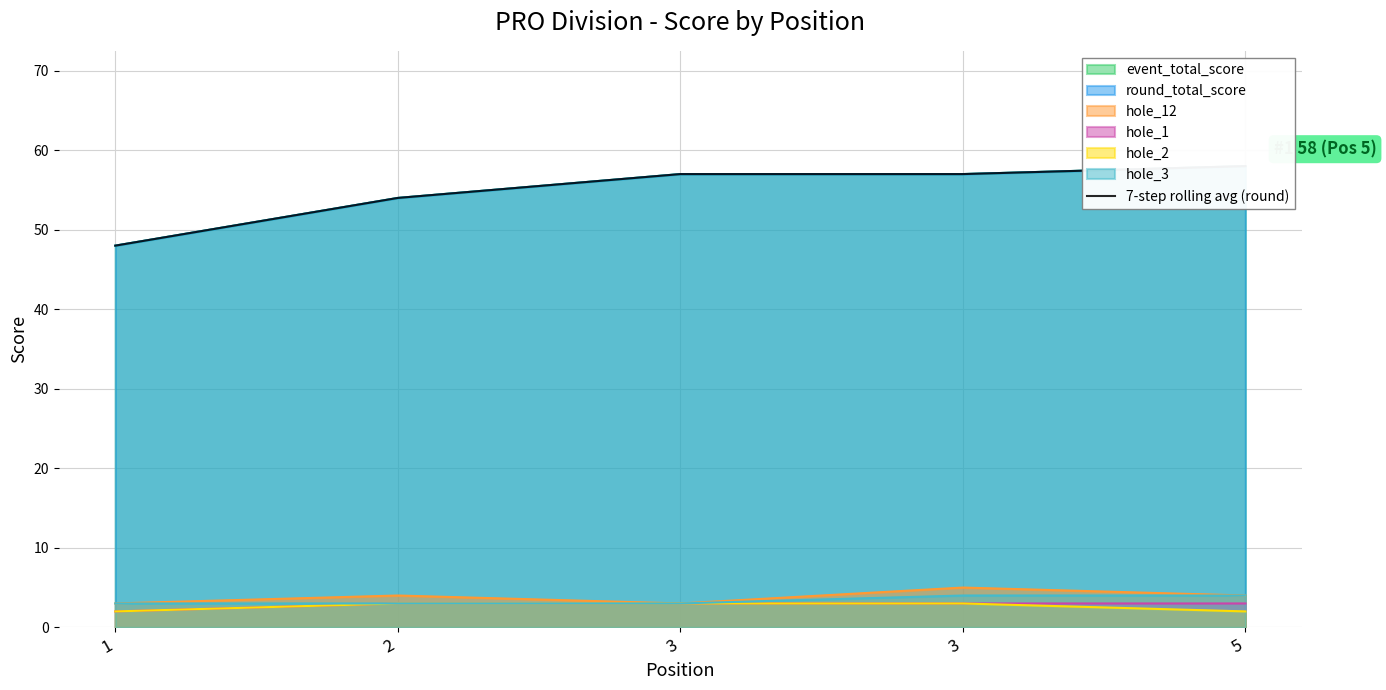

How many lines are shown in the chart?

1